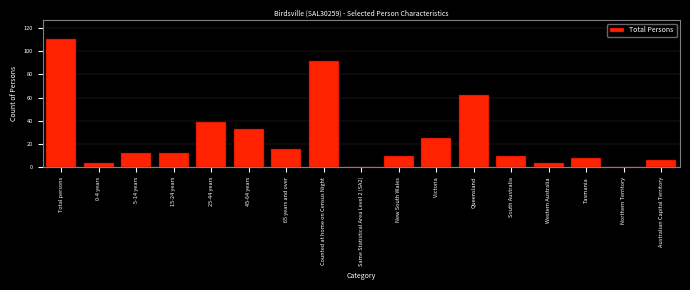

Reading left to right, transcribe all the data shown in this chart.

Total persons=110	0-4 years=4	5-14 years=12	15-24 years=12	25-44 years=39	45-64 years=33	65 years and over=16	Counted at home on Census Night=91	Same Statistical Area Level 2 (SA2)=0	New South Wales=10	Victoria=25	Queensland=62	South Australia=10	Western Australia=4	Tasmania=8	Northern Territory=0	Australian Capital Territory=6